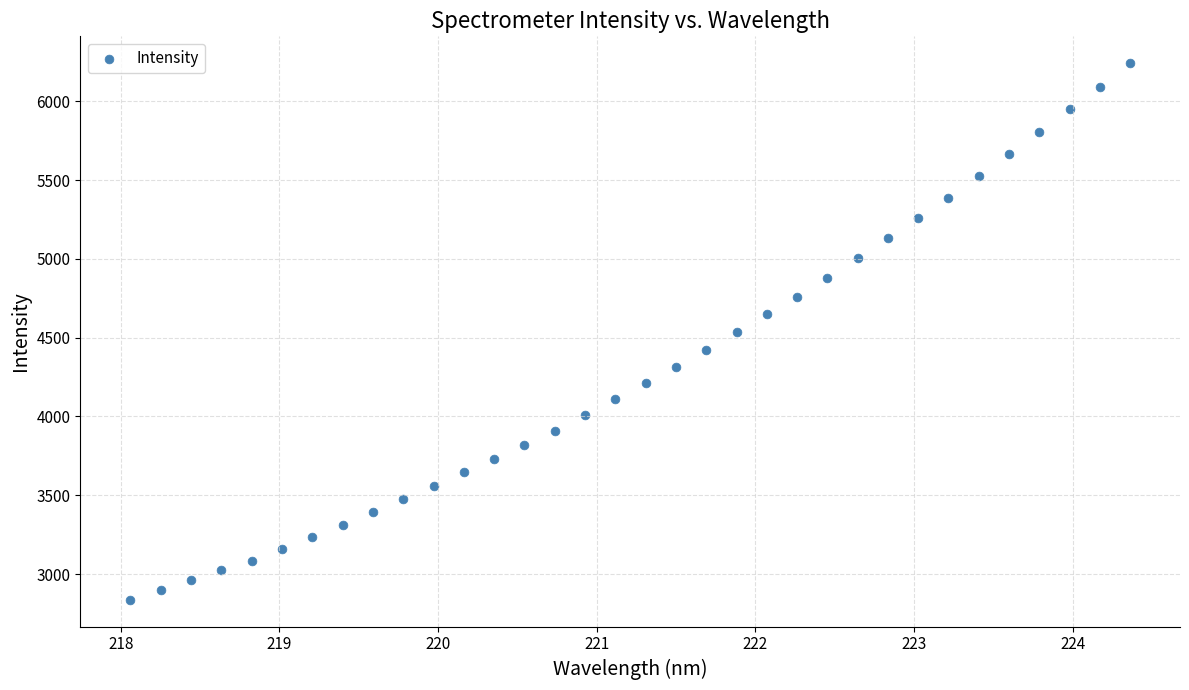

What is the range of Y values (max minus min)?

3404.3